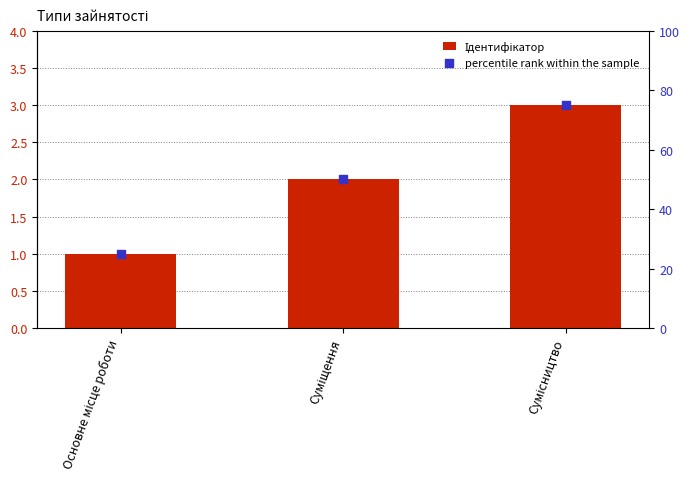

Which series contains the highest Y value?

percentile rank within the sample